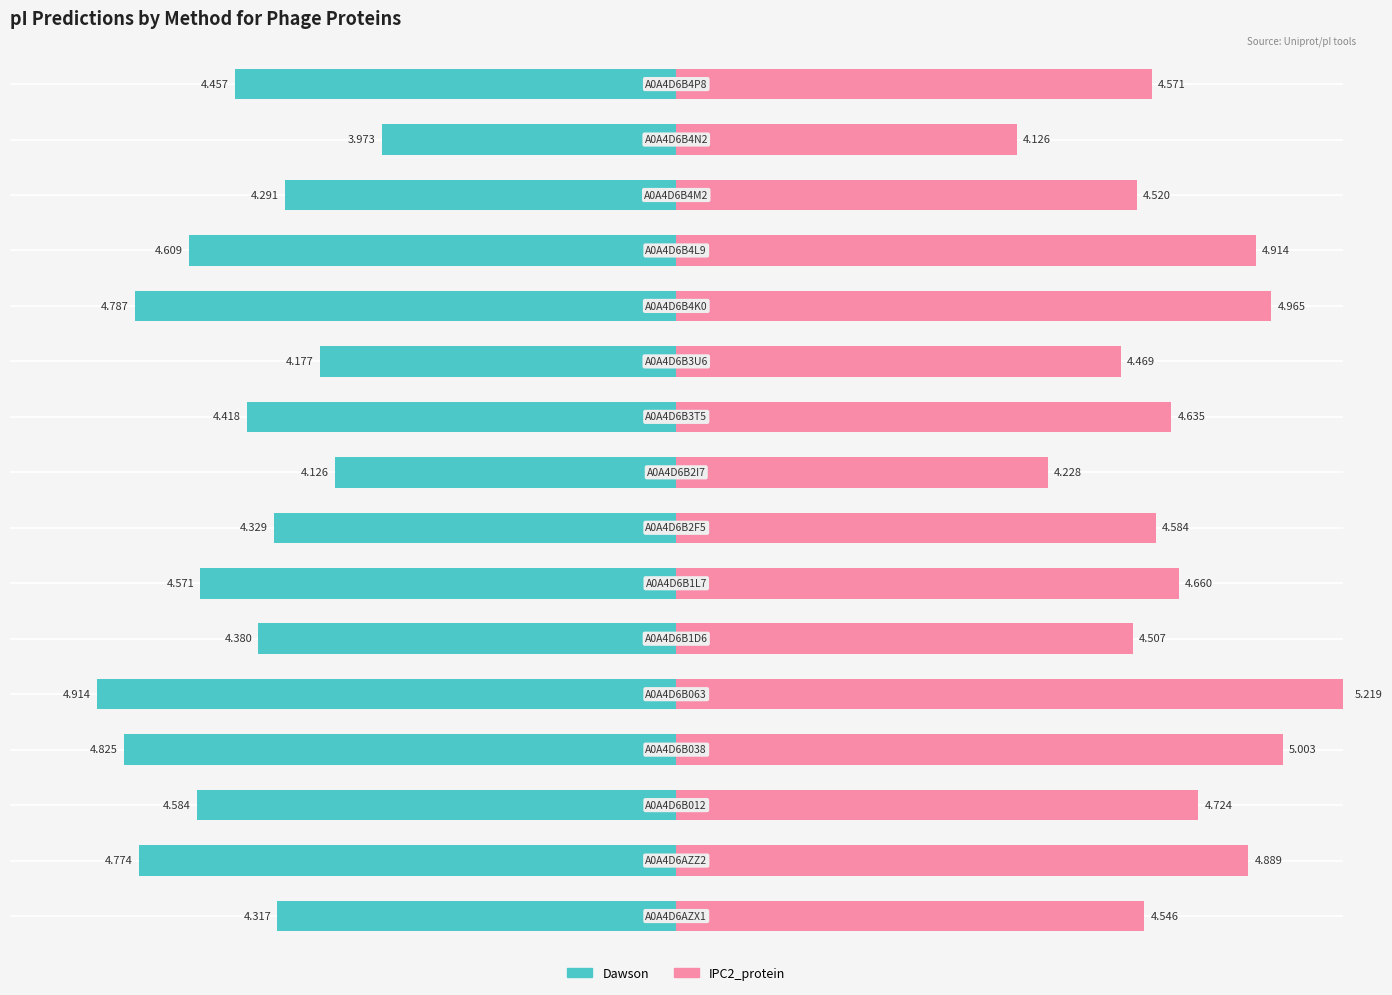

What are all the series names shown in the legend?

Dawson, IPC2_protein